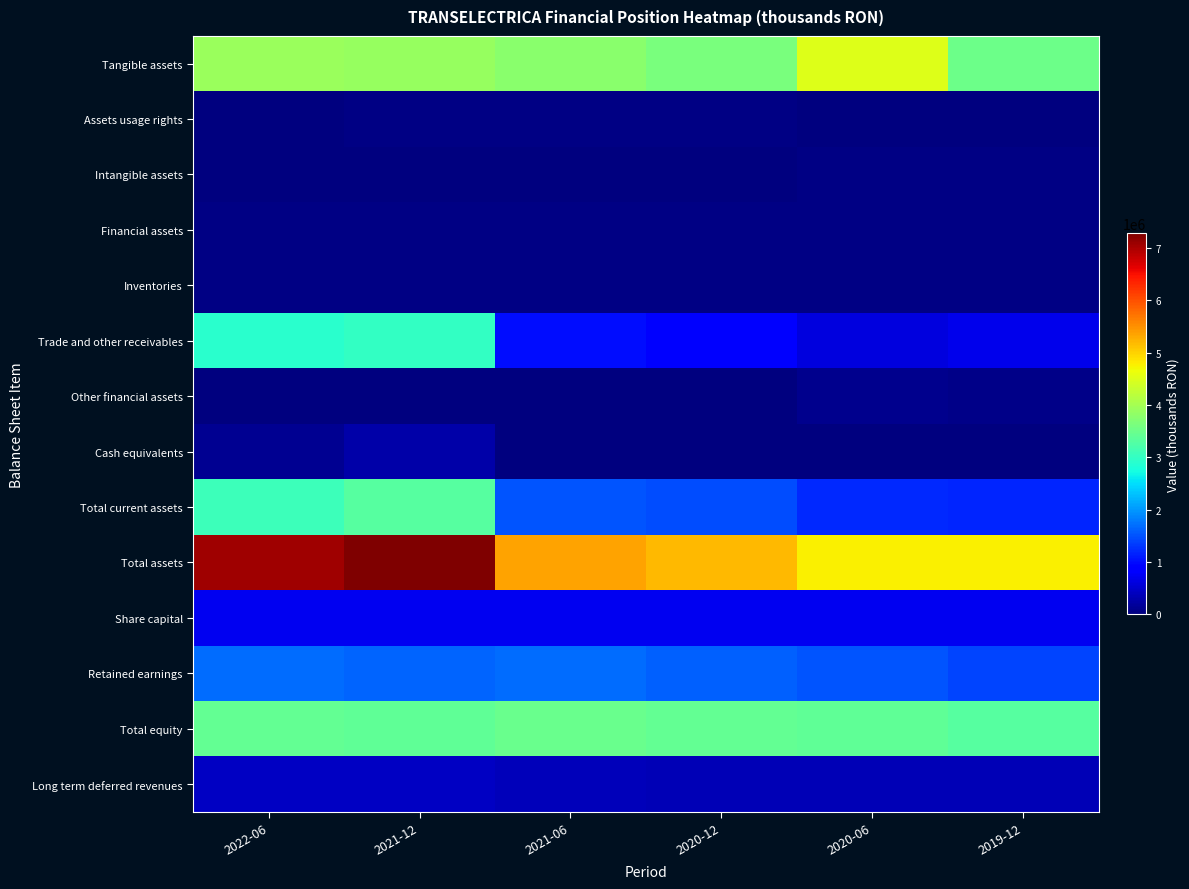

Rank the series by their maximum value, from lowest to highest.

Intangible assets, Assets usage rights, Financial assets, Inventories, Other financial assets, Cash equivalents, Long term deferred revenues, Share capital, Retained earnings, Trade and other receivables, Total current assets, Total equity, Tangible assets, Total assets